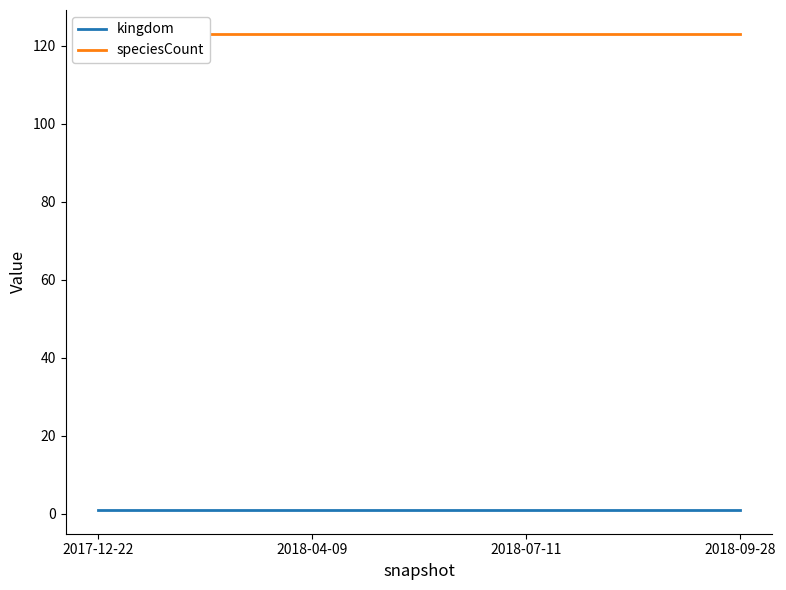

What is the spread (max minus min) of values at 2018-09-28?

122